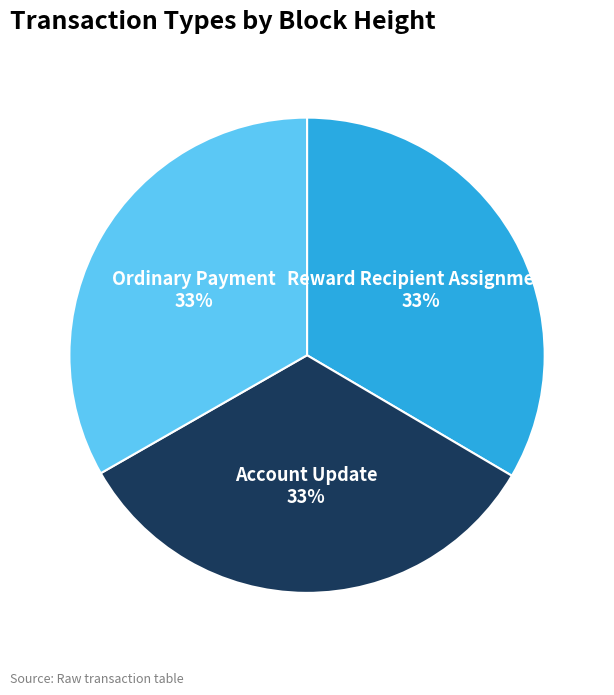

Does Reward Recipient Assignment represent more than half of the total?

No